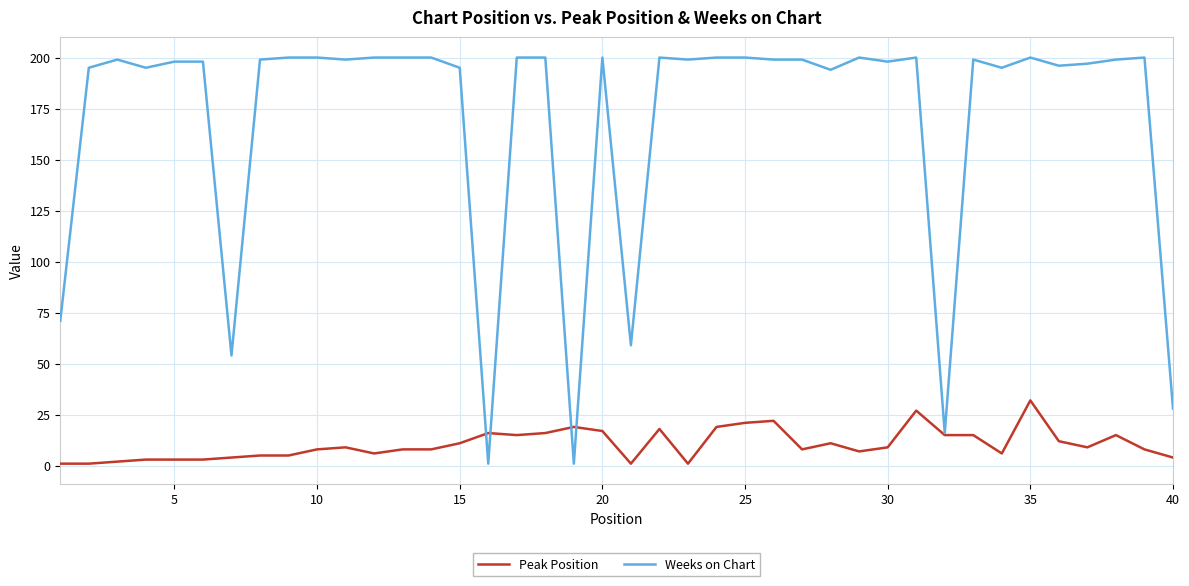

What is the highest value of the Peak Position series?

32